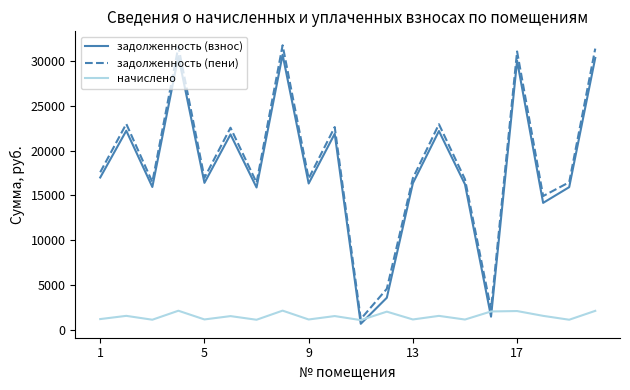

True or false: задолженность (взнос) and задолженность (пени) cross at least once.

False